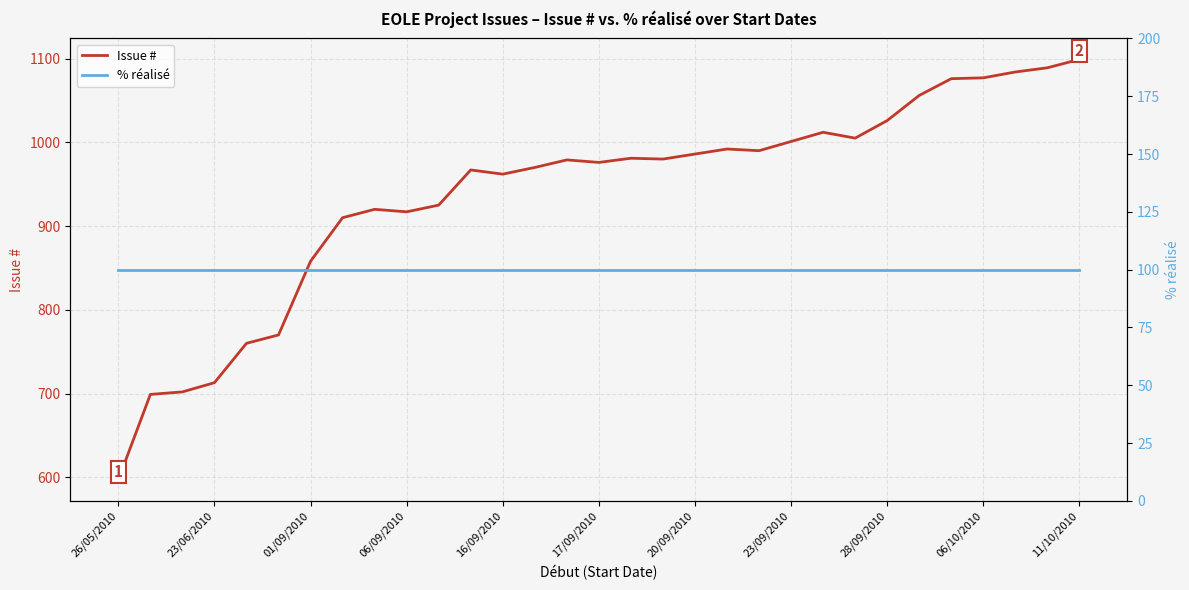

Which category has the lowest value in the Issue # series?

26/05/2010